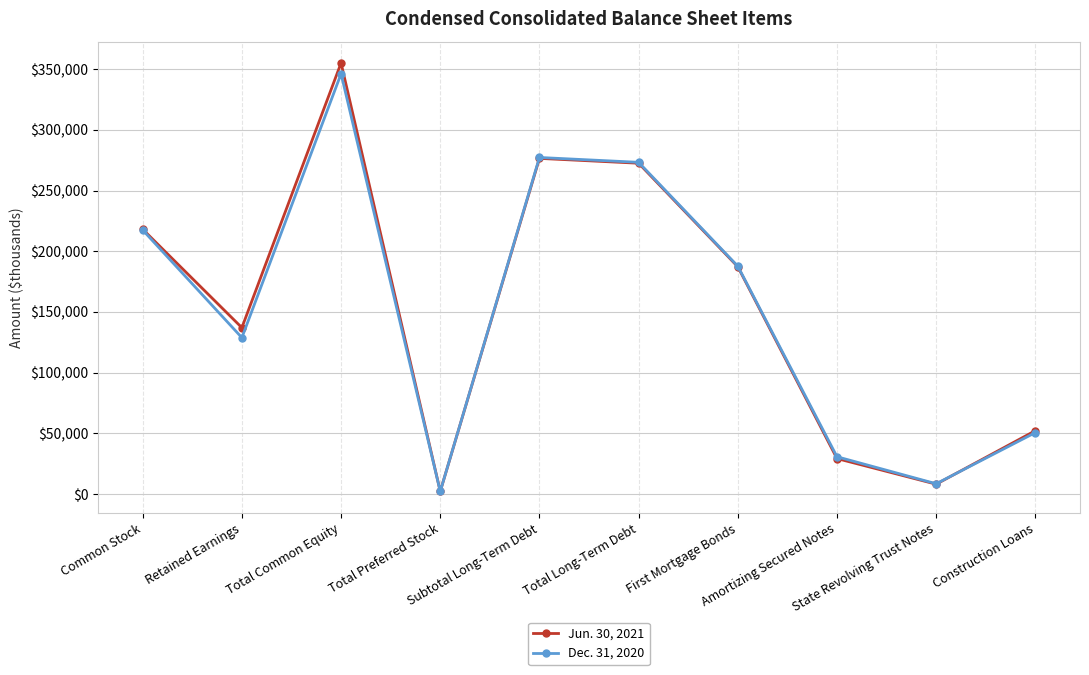

Rank the series at Retained Earnings from highest to lowest value.

Jun. 30, 2021, Dec. 31, 2020